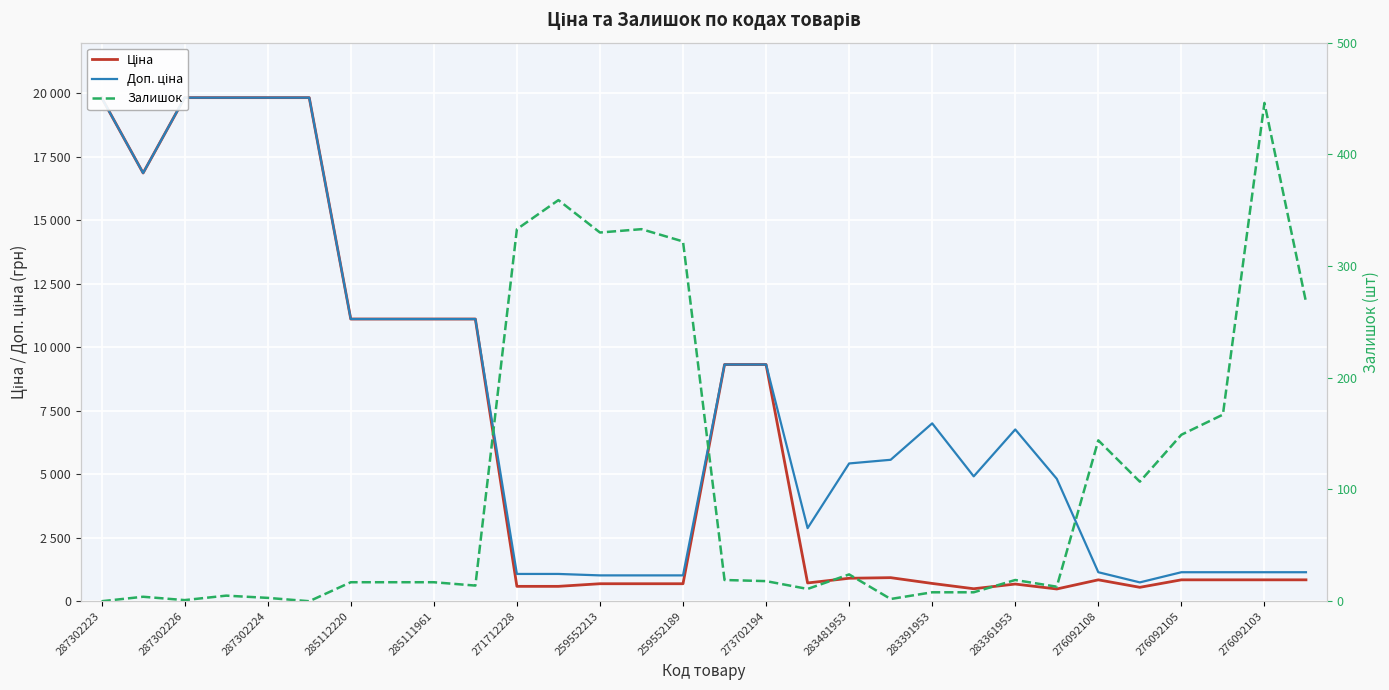

Reading left to right, what are all the values shown in this chart?

Ціна: 19831.1	16863.2	19831.1	19831.1	19831.1	19831.1	11113.6	11113.6	11113.6	11113.6	586.0	586.0	689.1	689.1	689.1	9321.4	9321.4	719.6	904.3	928.3	700.4	491.7	676.4	482.1	842.8	547.8	842.8	842.8	842.8	842.8
Доп. ціна: 19831.1	16863.2	19831.1	19831.1	19831.1	19831.1	11113.6	11113.6	11113.6	11113.6	1074.5	1074.5	1017.8	1017.8	1017.8	9321.4	9321.4	2878.5	5425.9	5569.9	7004.3	4917.4	6764.4	4821.4	1142.1	742.0	1142.1	1142.1	1142.1	1142.1
Залишок: 0.0	4.0	1.0	5.0	3.0	0.0	17.0	17.0	17.0	14.0	333.0	359.0	330.0	333.0	322.0	19.0	18.0	11.0	24.0	2.0	8.0	8.0	19.0	13.0	144.0	107.0	149.0	167.0	446.0	268.0